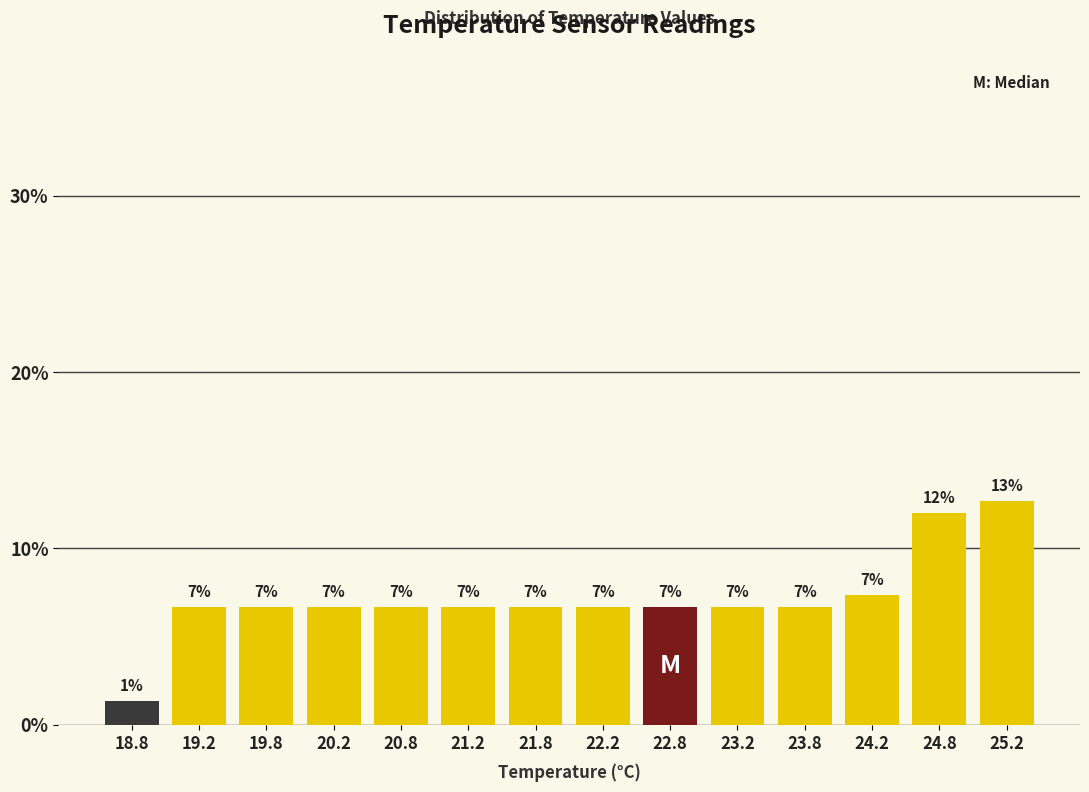

How many bars are there in total?

14